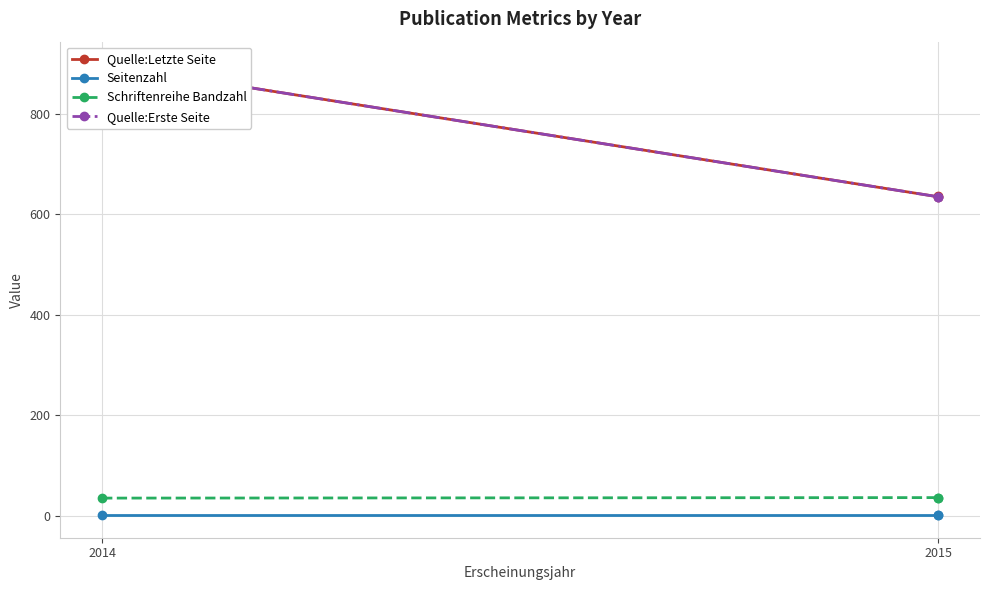

What is the total value across all series at 2014?

1834